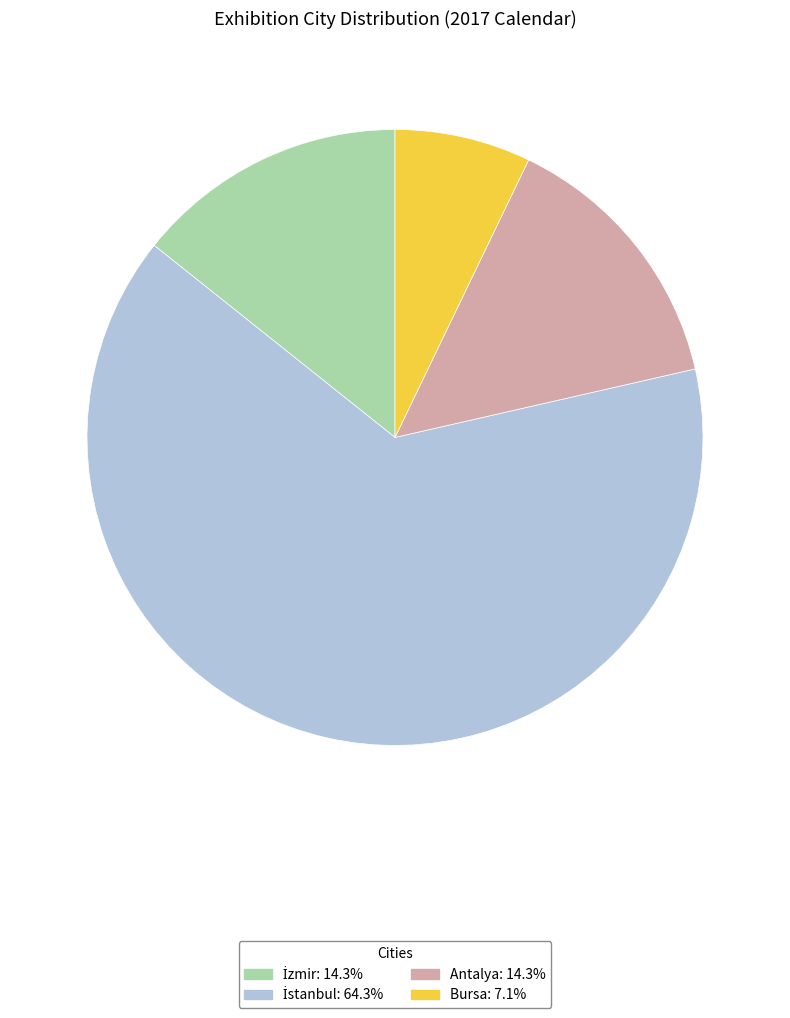

What is the smallest slice in the pie chart?

Bursa